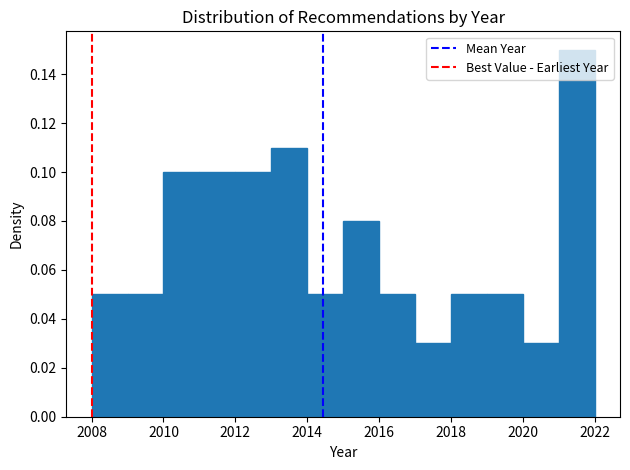

Reading left to right, list every bar in this chart as the range it spans on the x-axis followed by its height. The values are not printed on the chart, so give them approximately, as read against the axis.

2008 to 2009: 0.05
2009 to 2010: 0.05
2010 to 2011: 0.10
2011 to 2012: 0.10
2012 to 2013: 0.10
2013 to 2014: 0.11
2014 to 2015: 0.05
2015 to 2016: 0.08
2016 to 2017: 0.05
2017 to 2018: 0.03
2018 to 2019: 0.05
2019 to 2020: 0.05
2020 to 2021: 0.03
2021 to 2022: 0.15